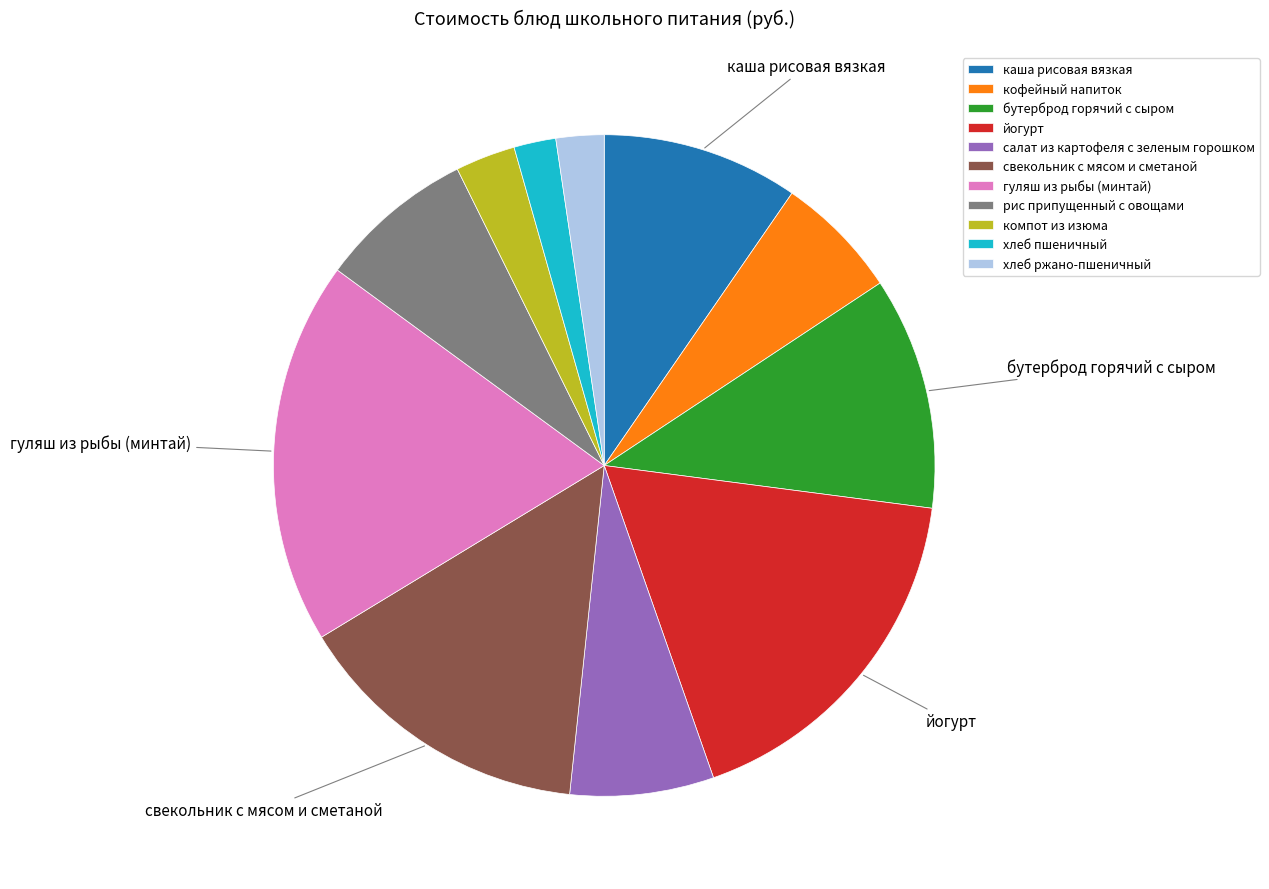

Combined, do йогурт and кофейный напиток account for over 50%?

No